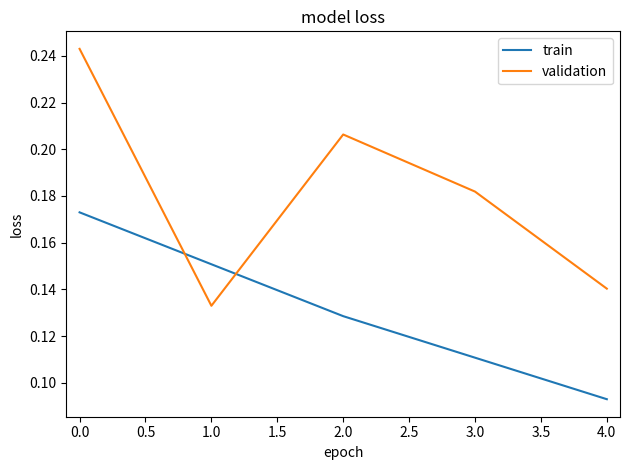

Rank the categories by train value from highest to lowest.

0.0, 1.0, 2.0, 3.0, 4.0